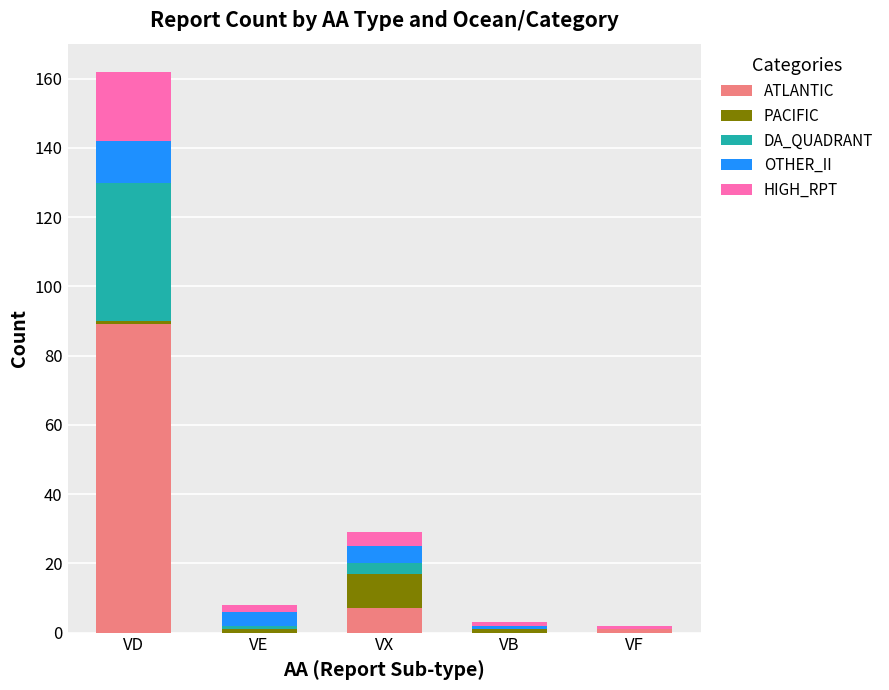

Where is ATLANTIC nearest to the value 44?

VX